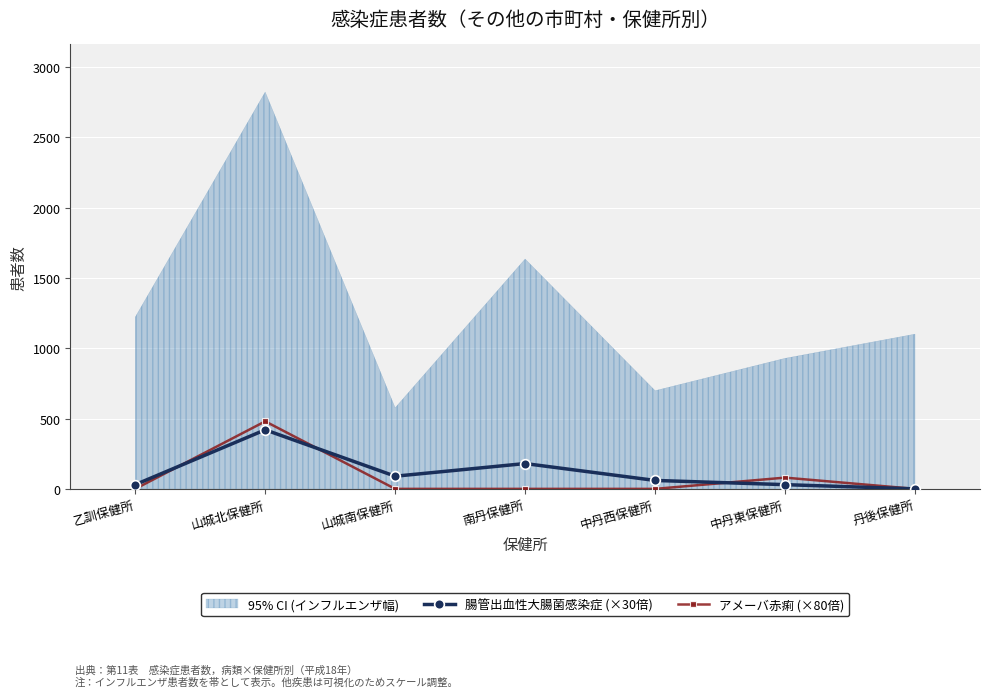

At which label is 腸管出血性大腸菌感染症 (×30倍) closest to 210?

南丹保健所